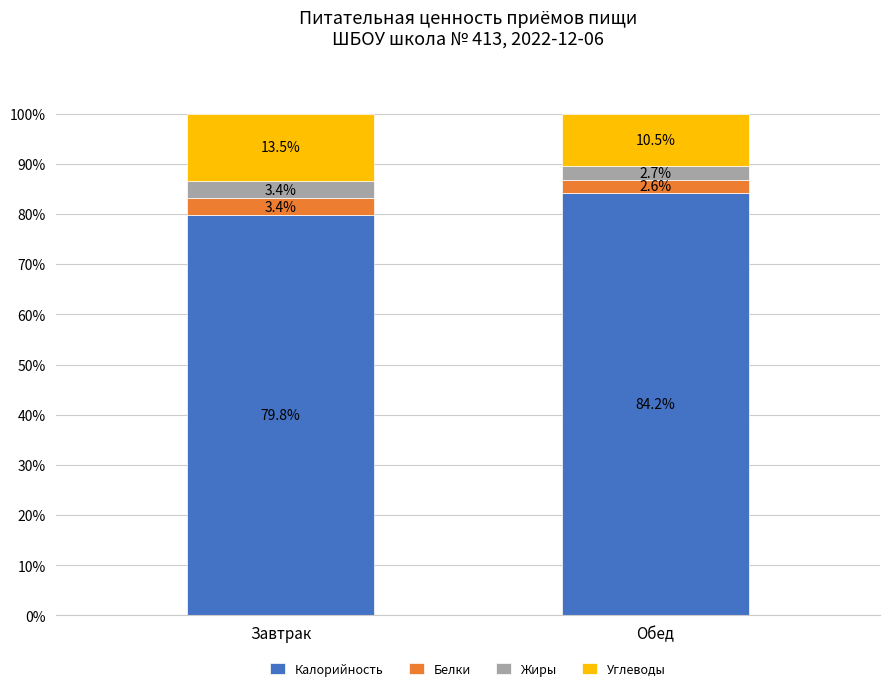

At which label does Калорийность first exceed 84?

Обед